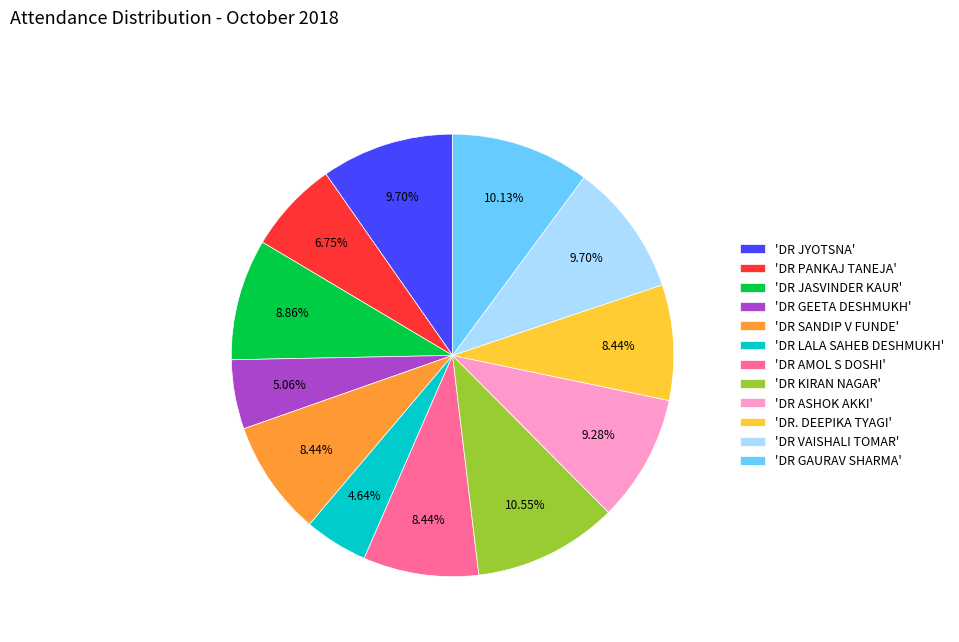

Is 'DR KIRAN NAGAR' the majority of the pie?

No